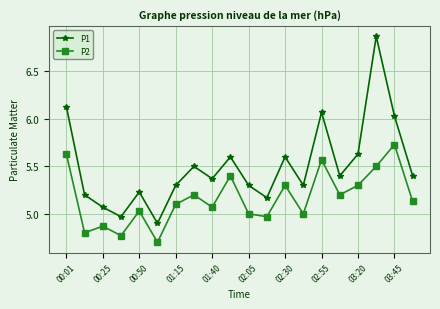

What is the minimum value for P2?

4.7